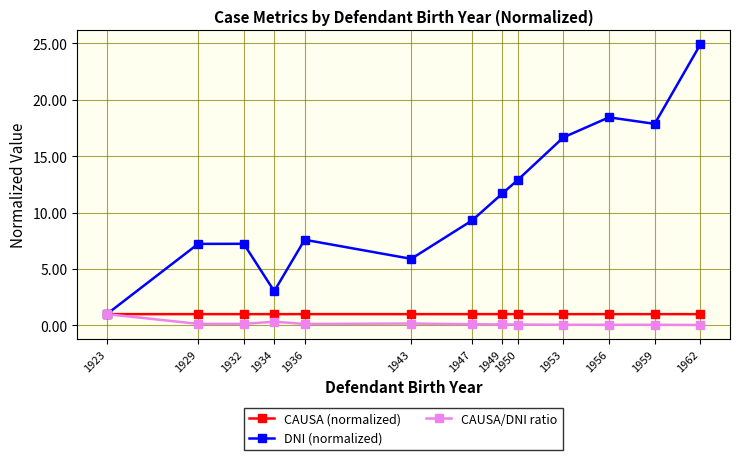

What is the sum of the CAUSA/DNI ratio values at 1949 and 1943?

0.3